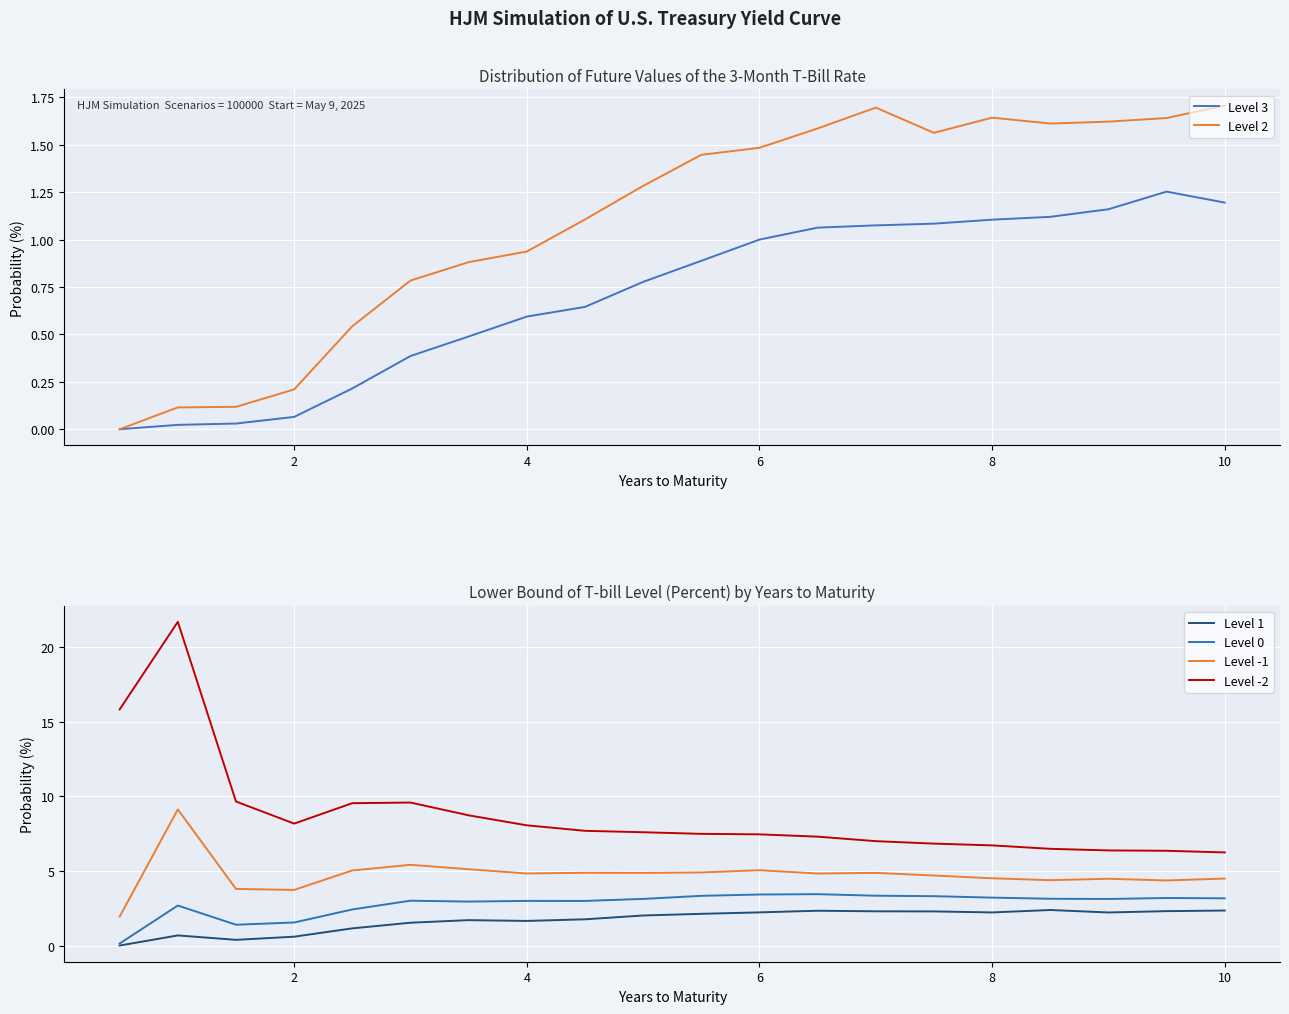

What is the maximum value for Level -1?

9.1